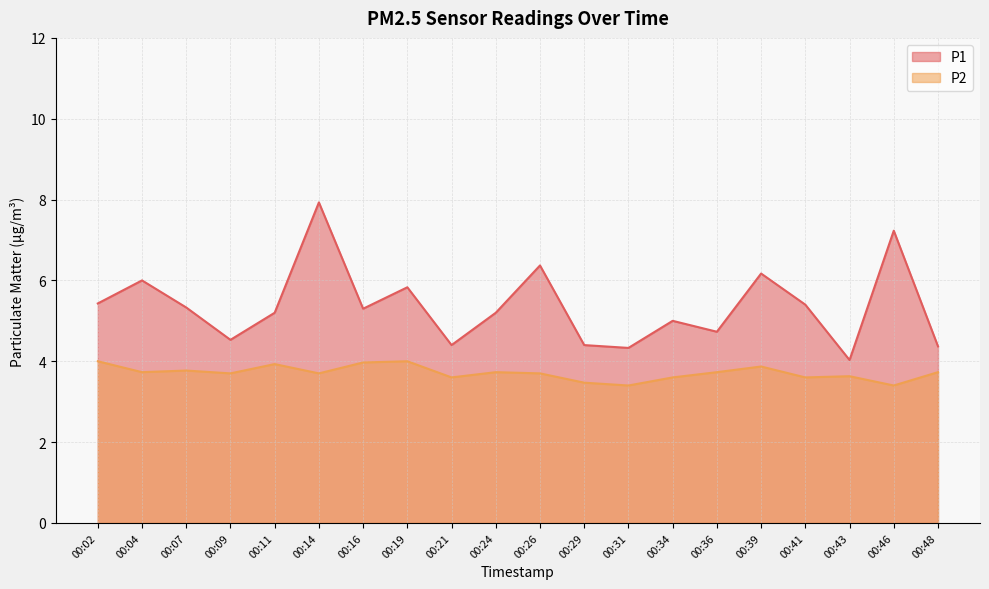

What is the spread (max minus min) of values at 00:14?

4.2